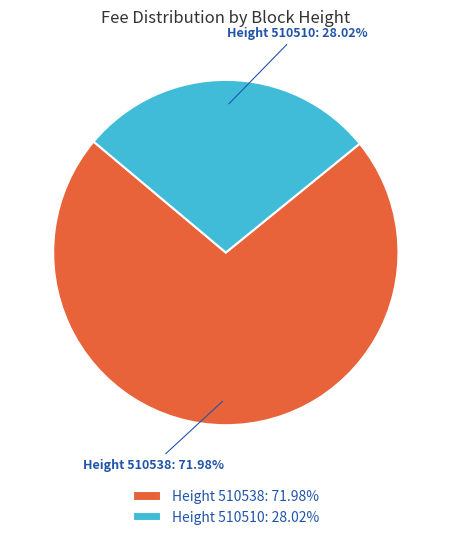

Which has a higher value, Height 510538: 71.98% or Height 510510: 28.02%?

Height 510538: 71.98%